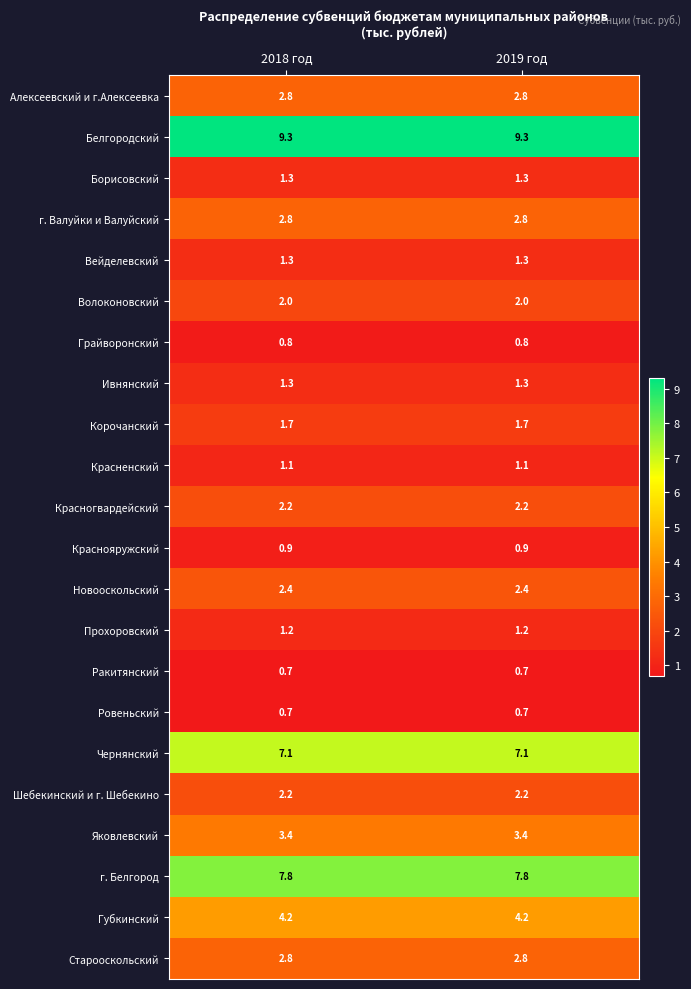

What is the spread (max minus min) of values at 2018 год?

8.6